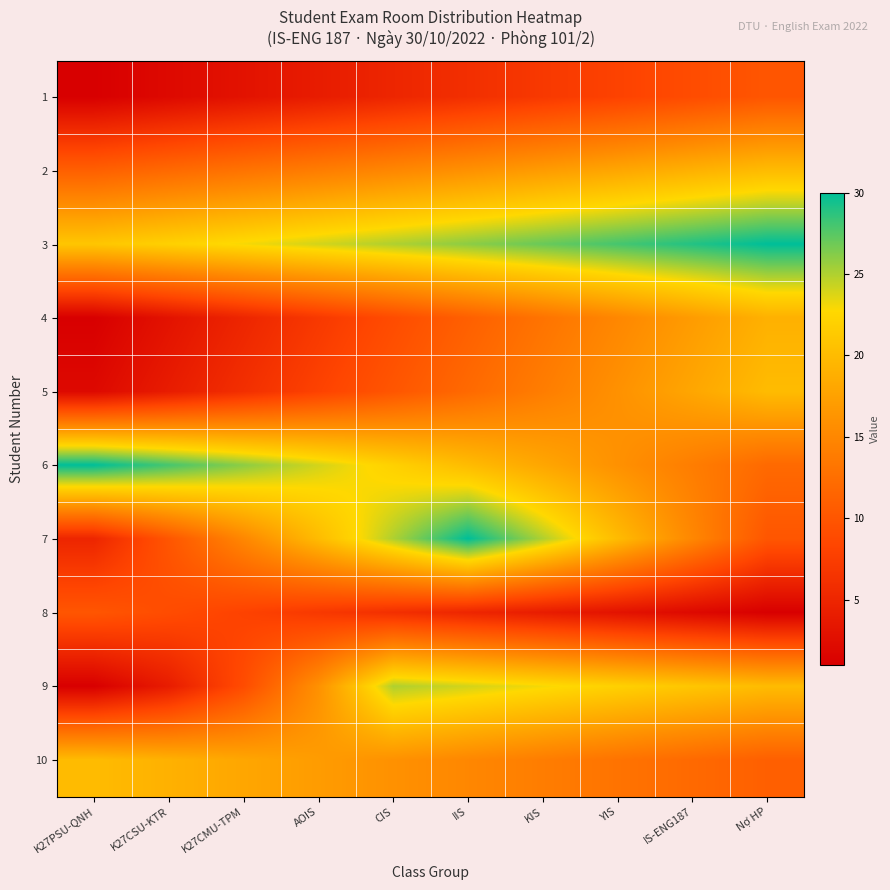

What is the total value across all series at IIS?

165